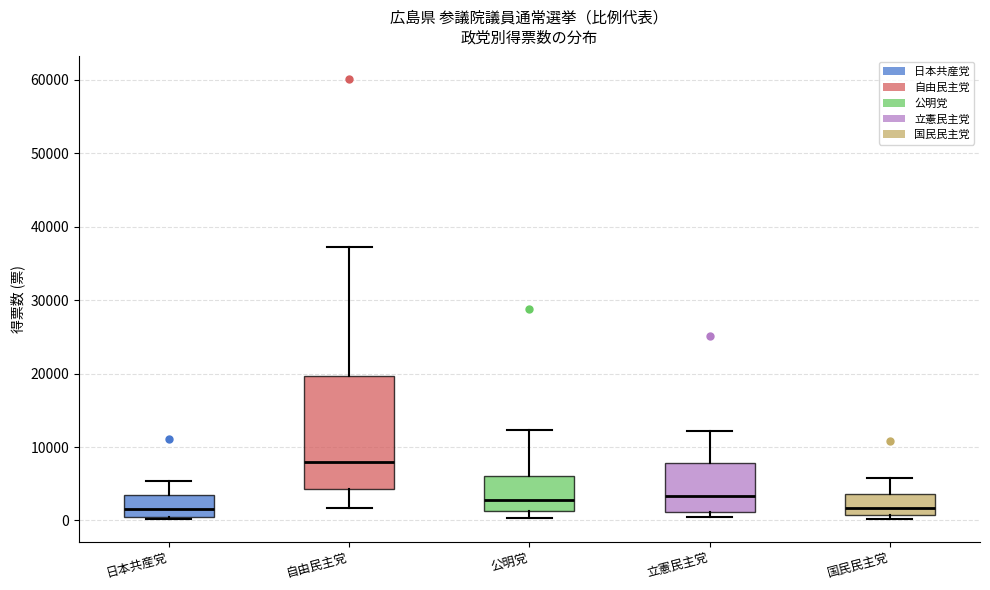

Reading left to right, transcribe this box plot: for each box, give where its median line is, the range the box spans, and where its two whiskers end, as read against the y-axis. The values are not printed on the chart, so give them approximately, as read against the axis.

日本共産党: median 2000, box 1000 to 3000, whiskers 0 to 5000
自由民主党: median 8000, box 4000 to 20000, whiskers 2000 to 37000
公明党: median 3000, box 1000 to 6000, whiskers 0 to 12000
立憲民主党: median 3000, box 1000 to 8000, whiskers 0 to 12000
国民民主党: median 2000, box 1000 to 4000, whiskers 0 to 6000